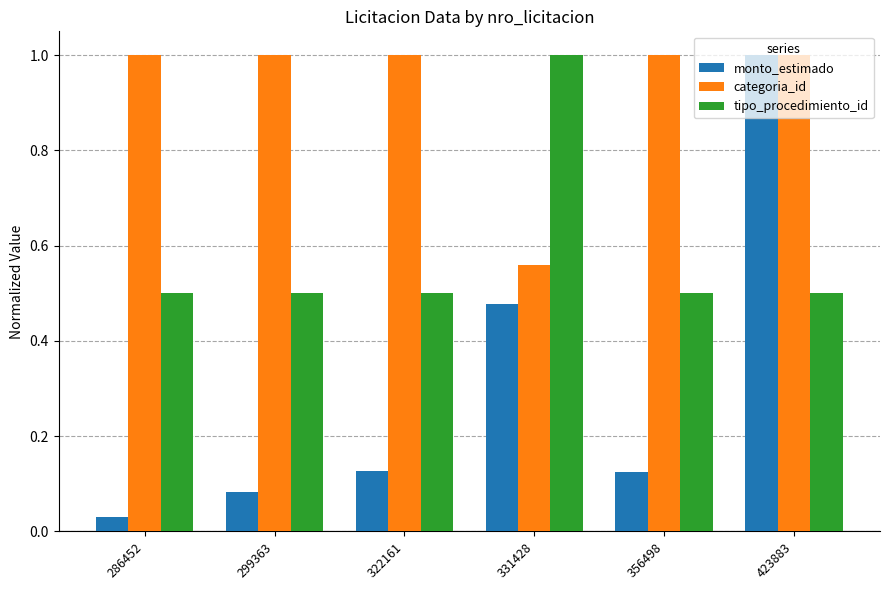

Rank the series by their average value, from lowest to highest.

monto_estimado, tipo_procedimiento_id, categoria_id